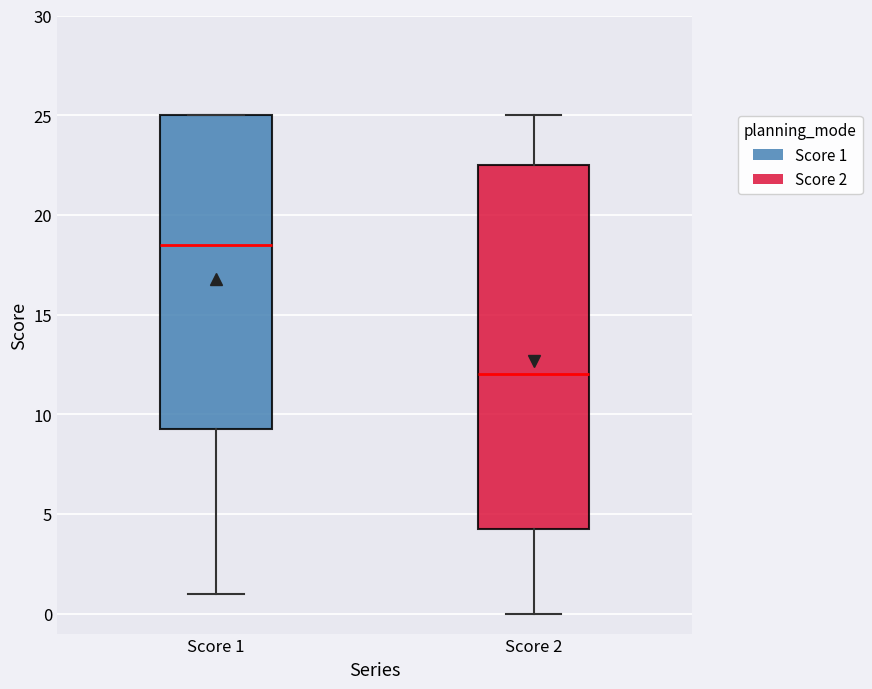

Which box's median line is the lowest?

Score 2